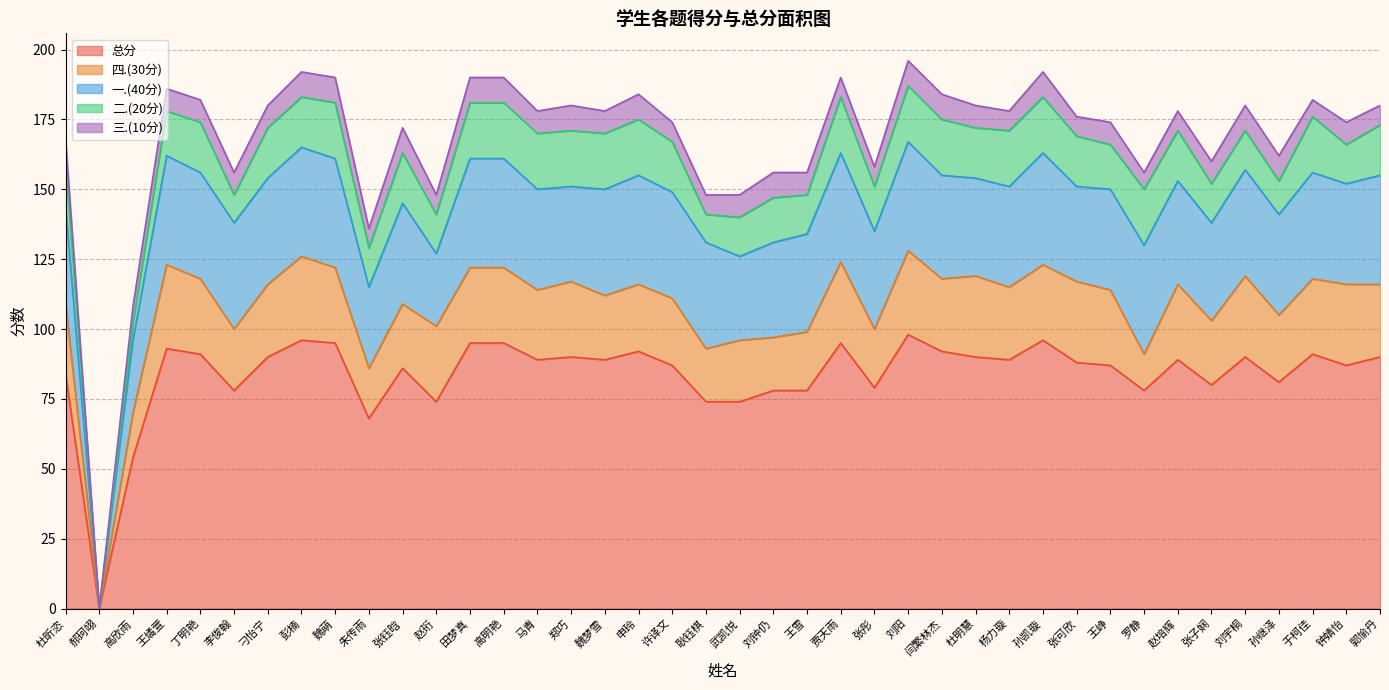

What is the sum of the 三.(10分) values at 王峥 and 高欣雨?

14